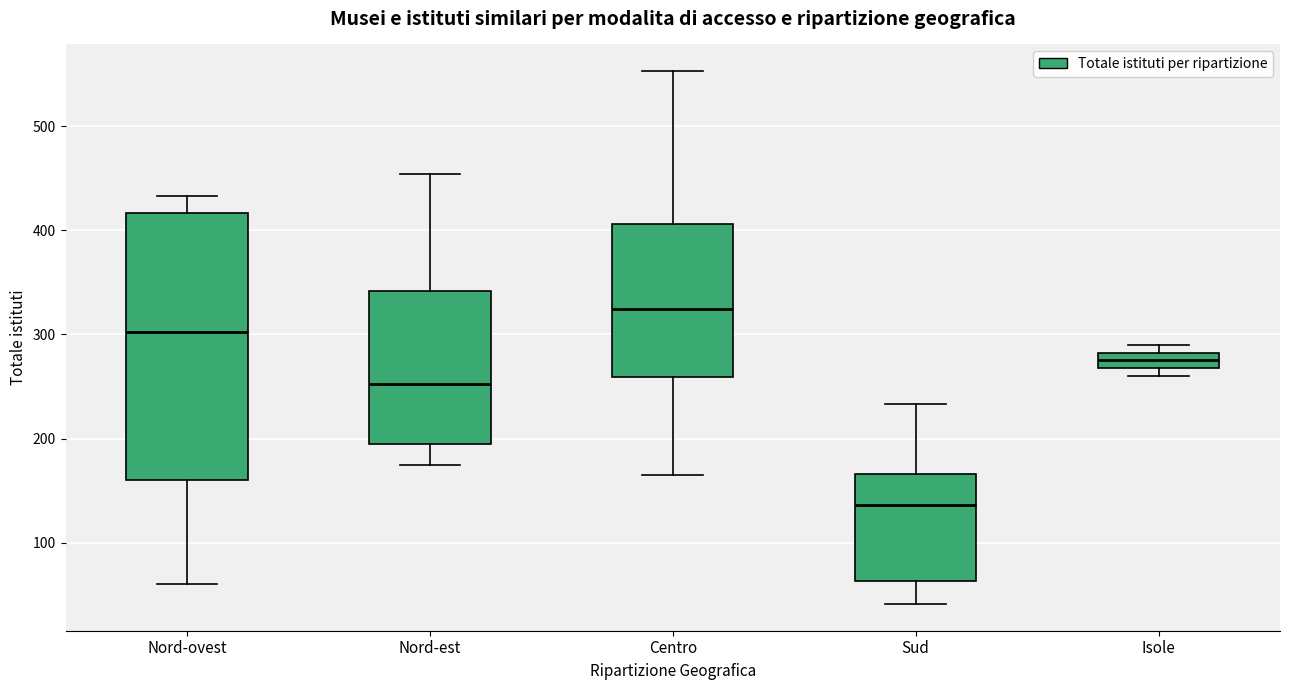

Where is the upper edge of the box for Nord-est on the y-axis? The values are not printed on the chart, so give them approximately, as read against the axis.

340